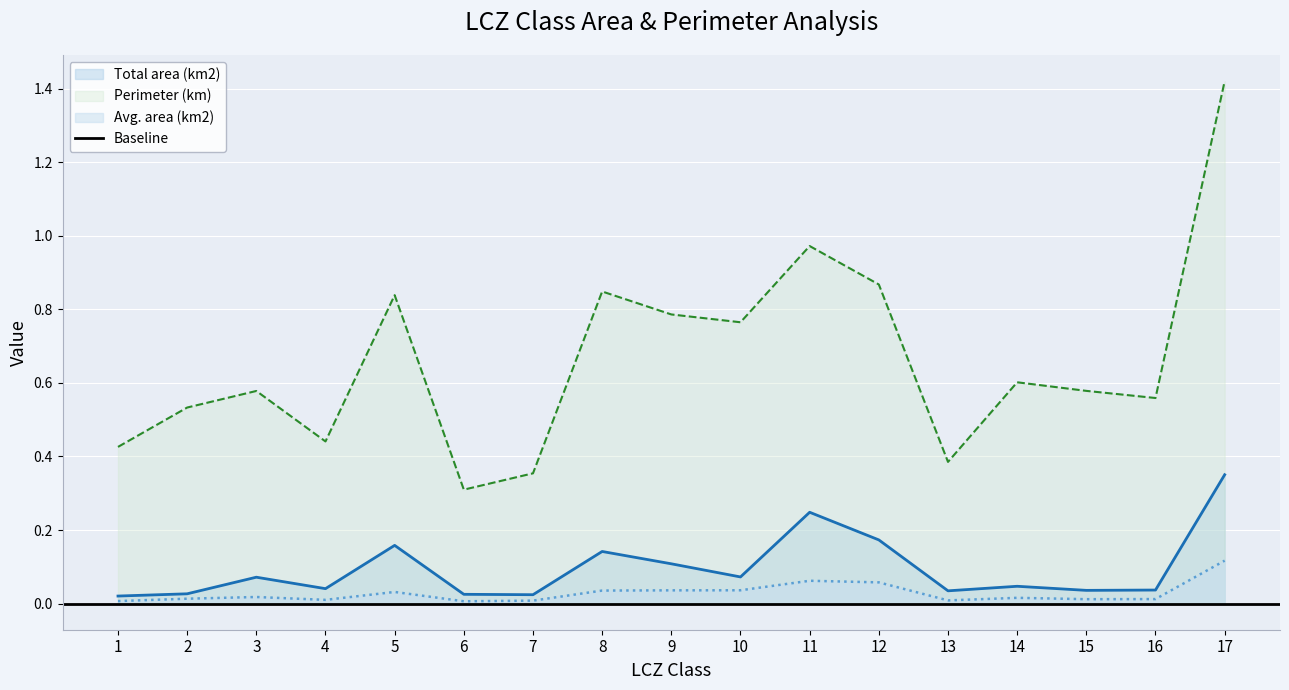

Which category has the lowest value in the Total area (km2) series?

1